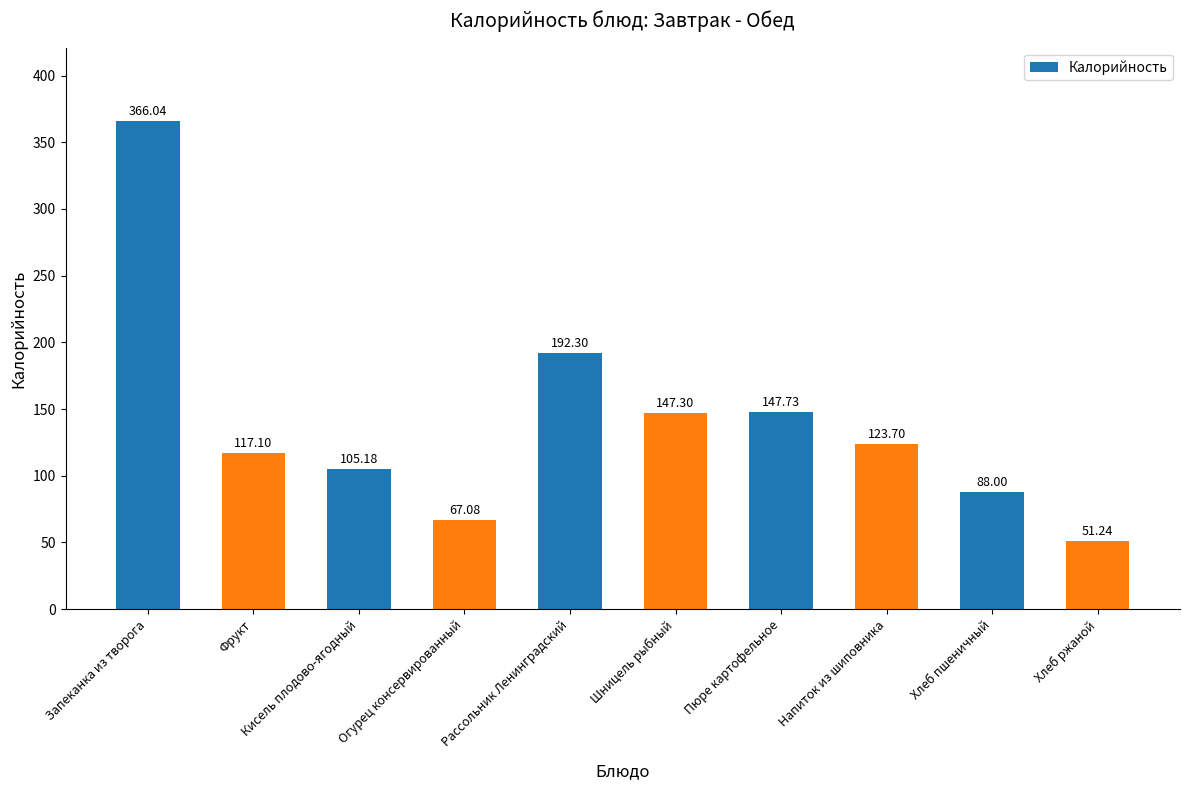

True or false: the data shows 366.0 at Запеканка из творога.

True